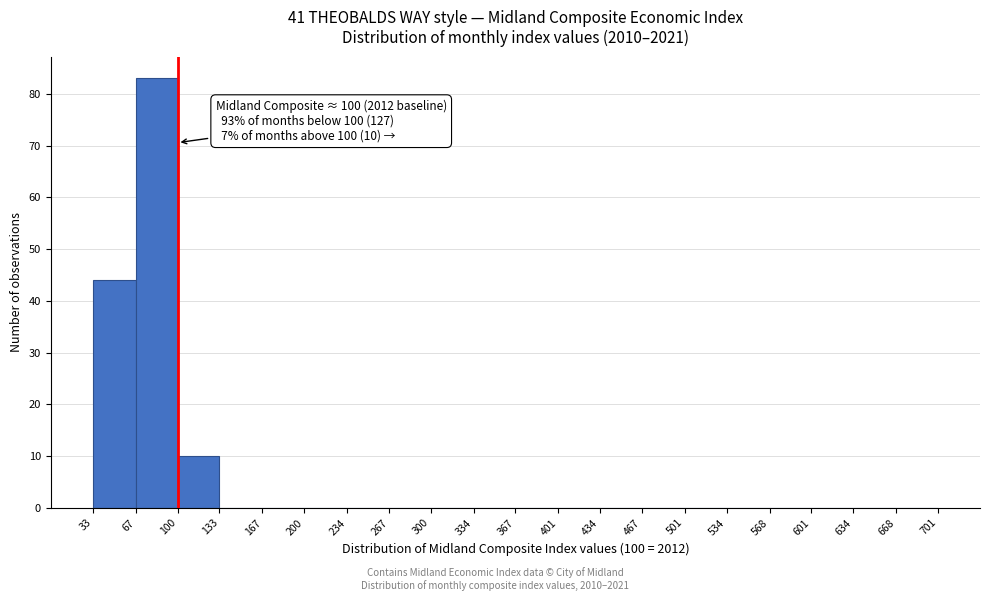

Over which range of the x-axis is the bar tallest?

67 to 100